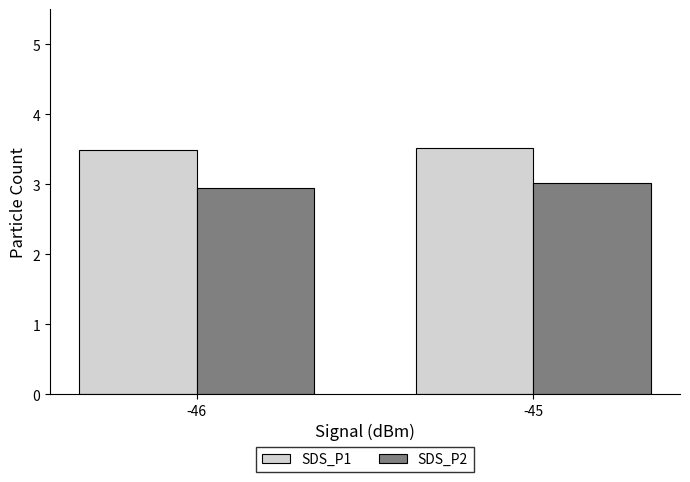

Which series has the largest range (max minus min)?

SDS_P2